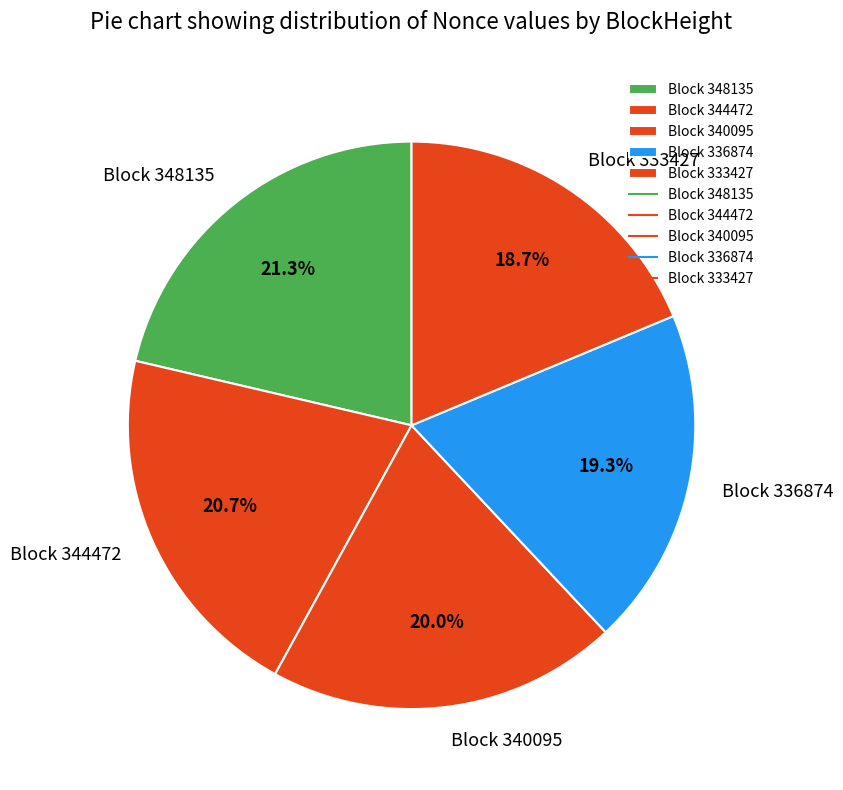

What percentage is NOT represented by Block 336874?

80.7%